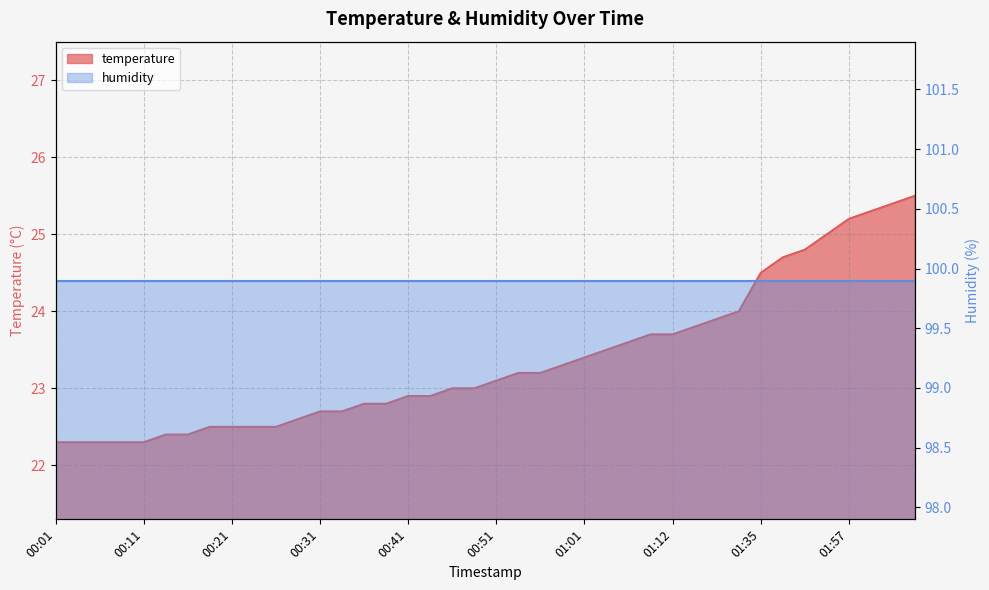

What is the label of the 38th point from the left?

02:00